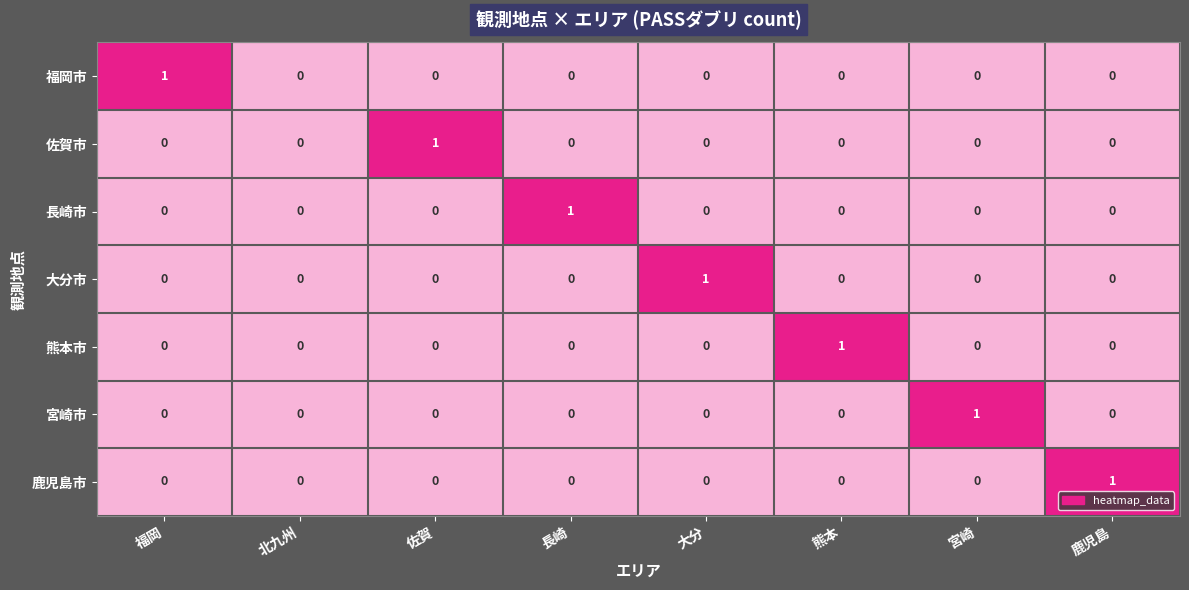

Is the value of 鹿児島市 at 鹿児島 greater than the value of 福岡市 at 佐賀?

Yes